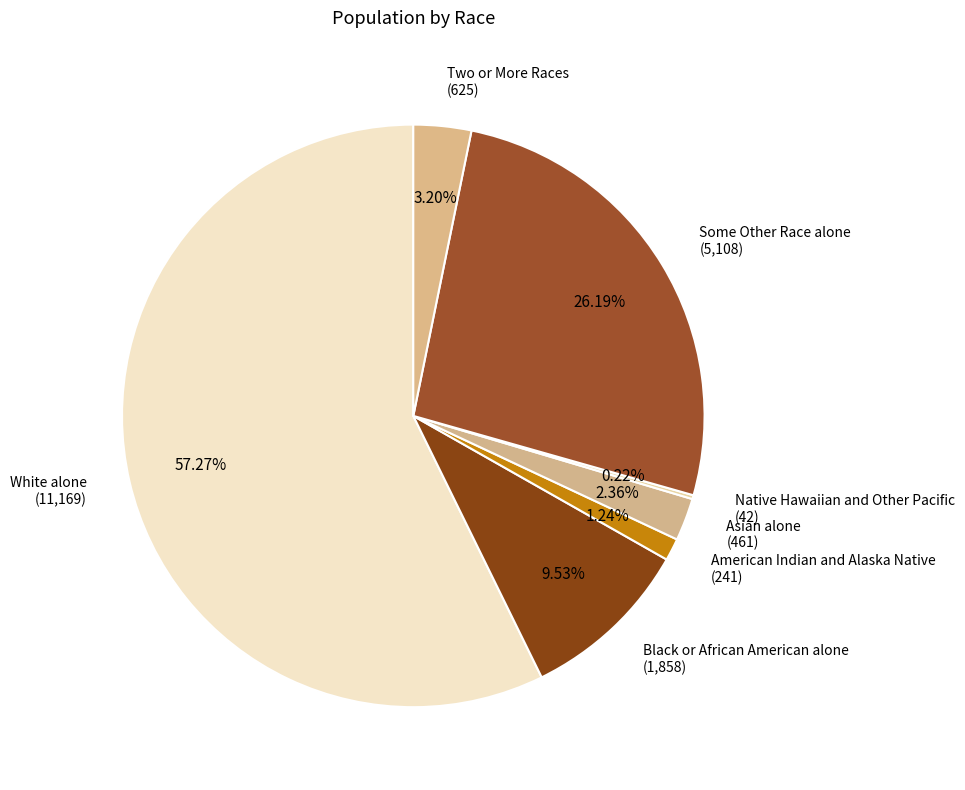

True or false: Two or More Races accounts for 17% of the total.

False